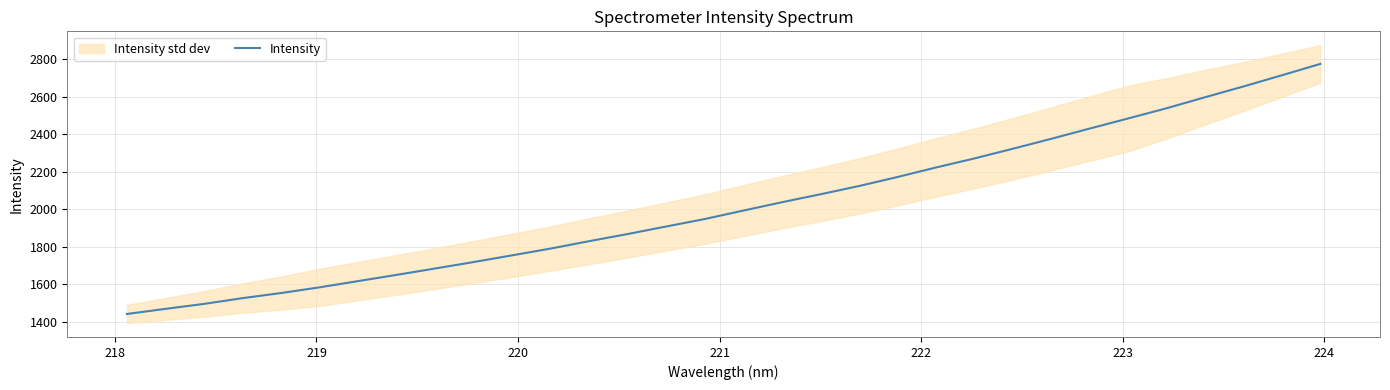

Does the chart display data point markers on the line(s)?

No